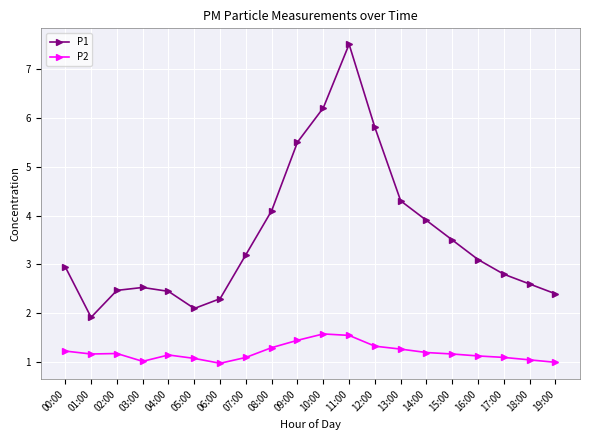

What is the smallest value displayed?

1.0